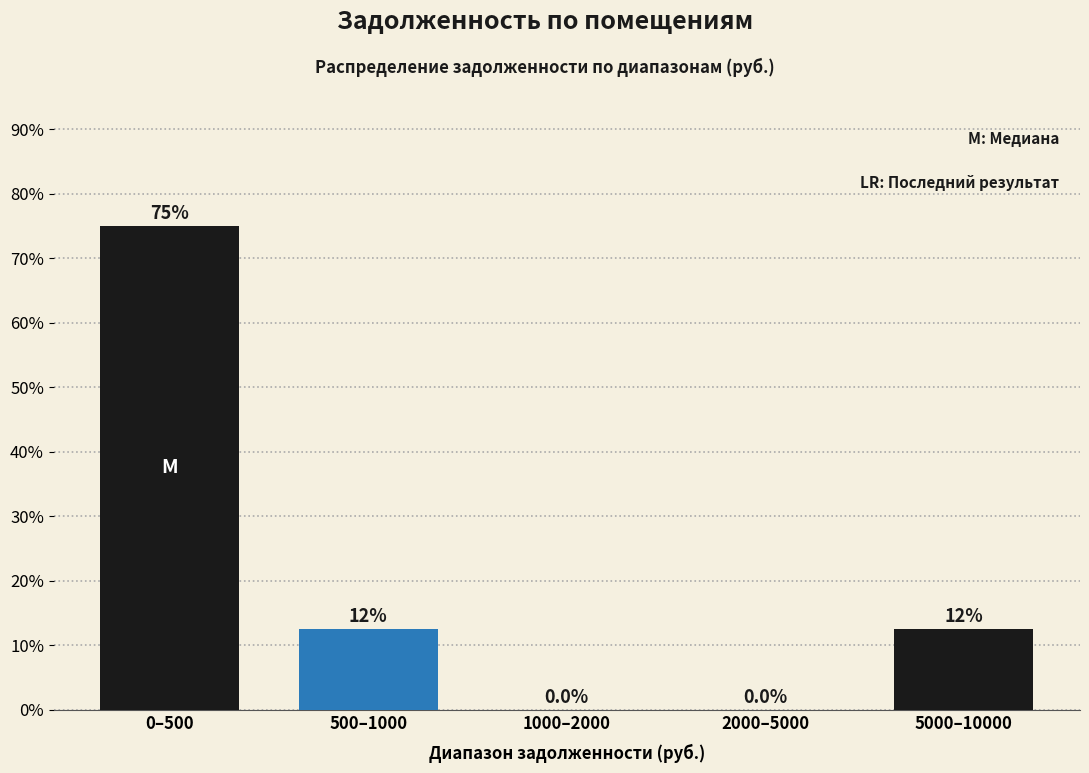

Reading left to right, what are all the values shown in this chart?

0–500=75.0	500–1000=12.5	1000–2000=0.0	2000–5000=0.0	5000–10000=12.5